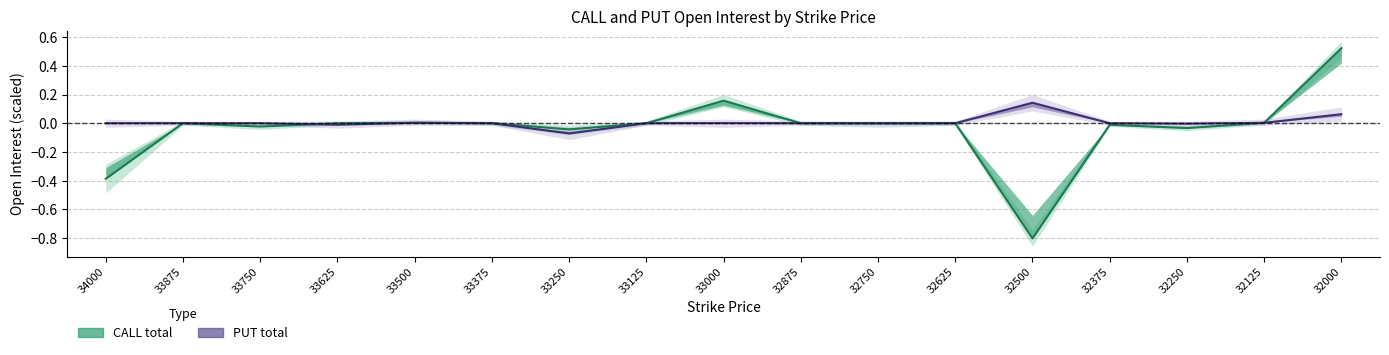

Reading right to left, transcribe all the data shown in this chart.

CALL total: 32000=0.5	32125=0.0	32250=-0.0	32375=-0.0	32500=-0.8	32625=0.0	32750=0.0	32875=0.0	33000=0.2	33125=0.0	33250=-0.0	33375=0.0	33500=0.0	33625=0.0	33750=-0.0	33875=0.0	34000=-0.4
PUT total: 32000=0.1	32125=0.0	32250=-0.0	32375=0.0	32500=0.1	32625=0.0	32750=-0.0	32875=0.0	33000=0.0	33125=0.0	33250=-0.1	33375=0.0	33500=0.0	33625=-0.0	33750=0.0	33875=0.0	34000=0.0